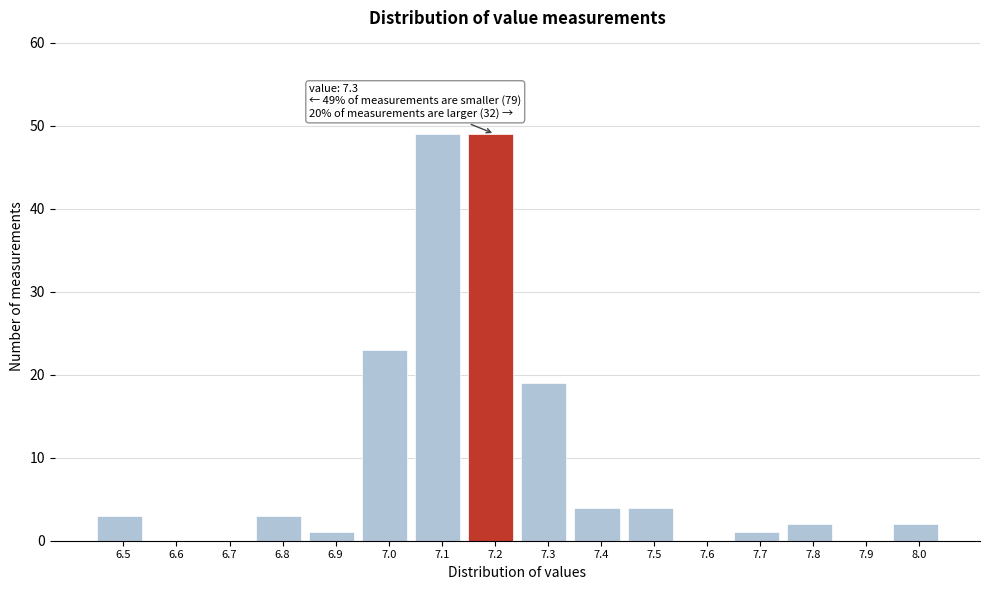

Reading left to right, list all the values displayed in this chart.

6.5=3	6.6=0	6.7=0	6.8=3	6.9=1	7.0=23	7.1=49	7.2=49	7.3=19	7.4=4	7.5=4	7.6=0	7.7=1	7.8=2	7.9=0	8.0=2